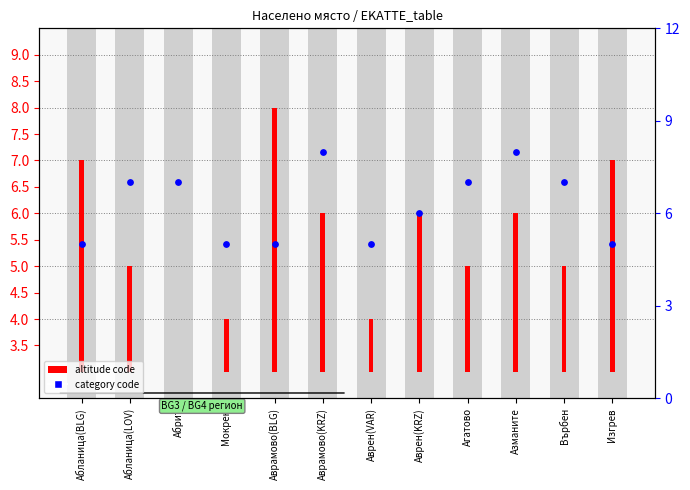

At which category is the sum across all series the highest?

Аврамово(KRZ)